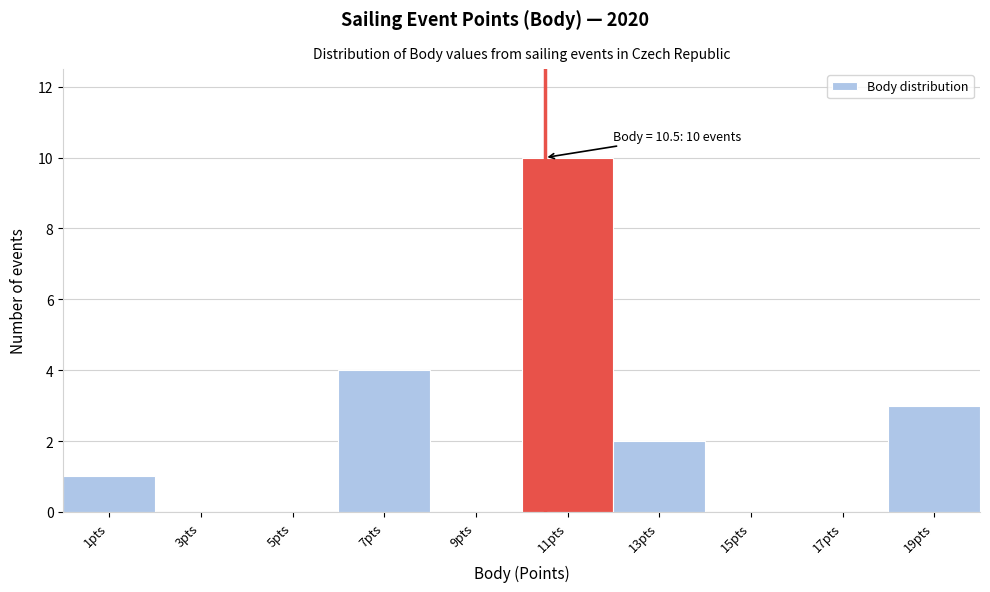

Over which range of the x-axis is the bar tallest?

10 to 12